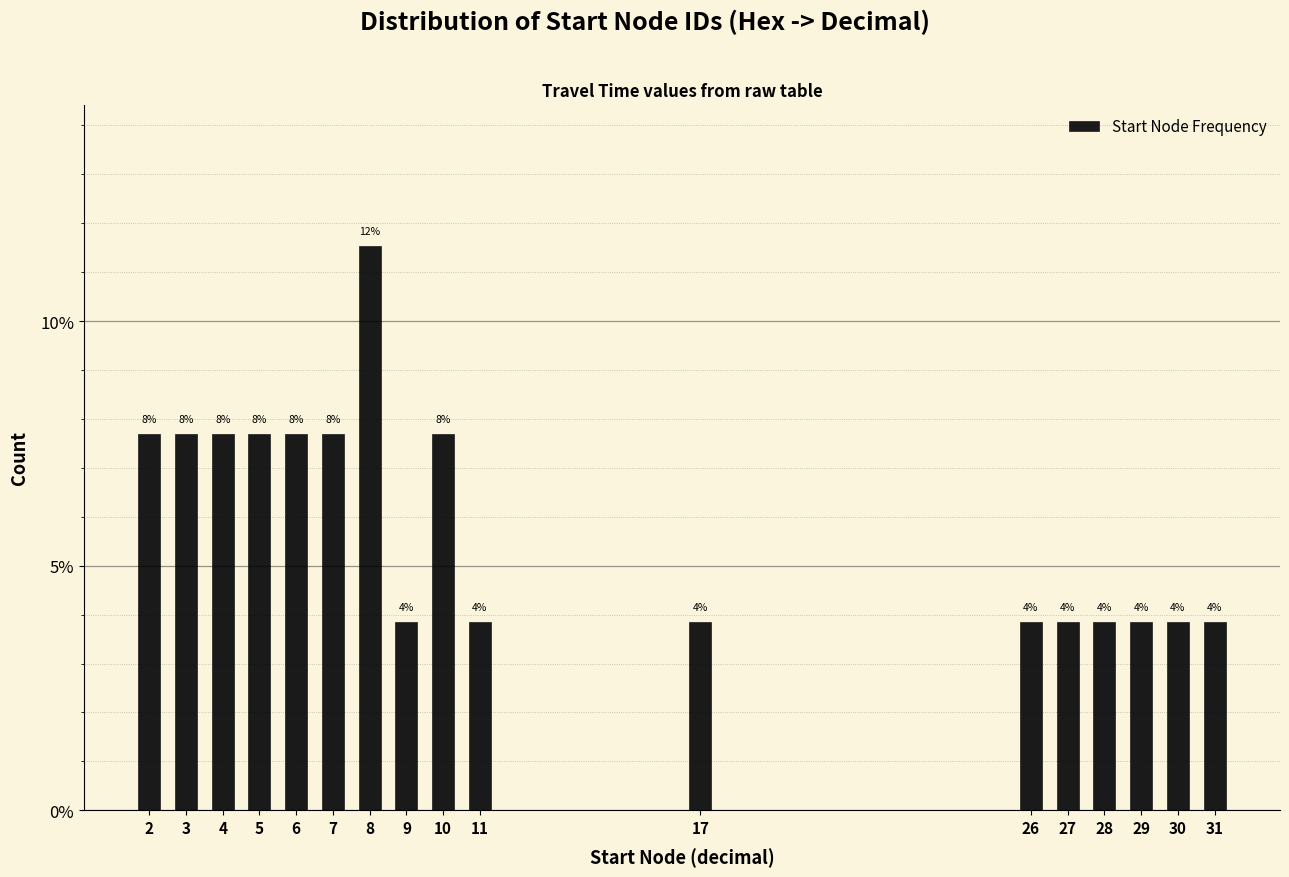

Are the bars horizontal?

No